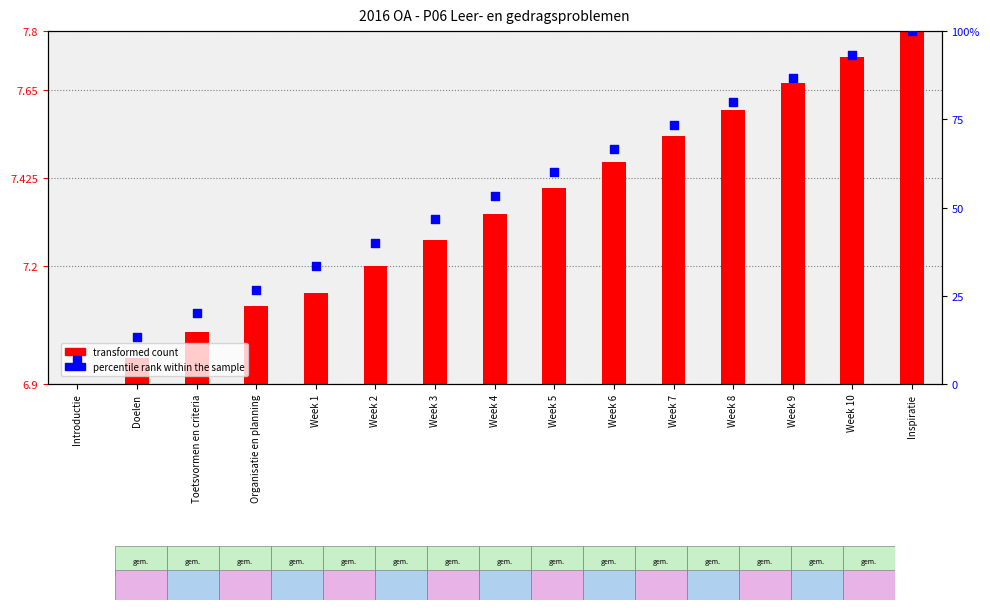

At how many categories does at least one series exceed 94?

1